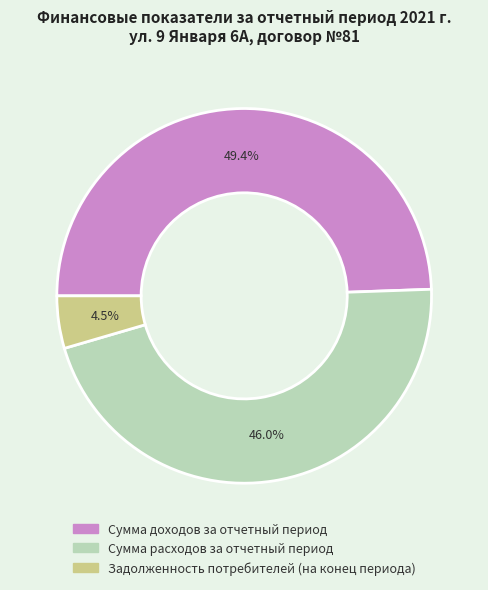

Which slice is the largest?

Сумма доходов за отчетный период